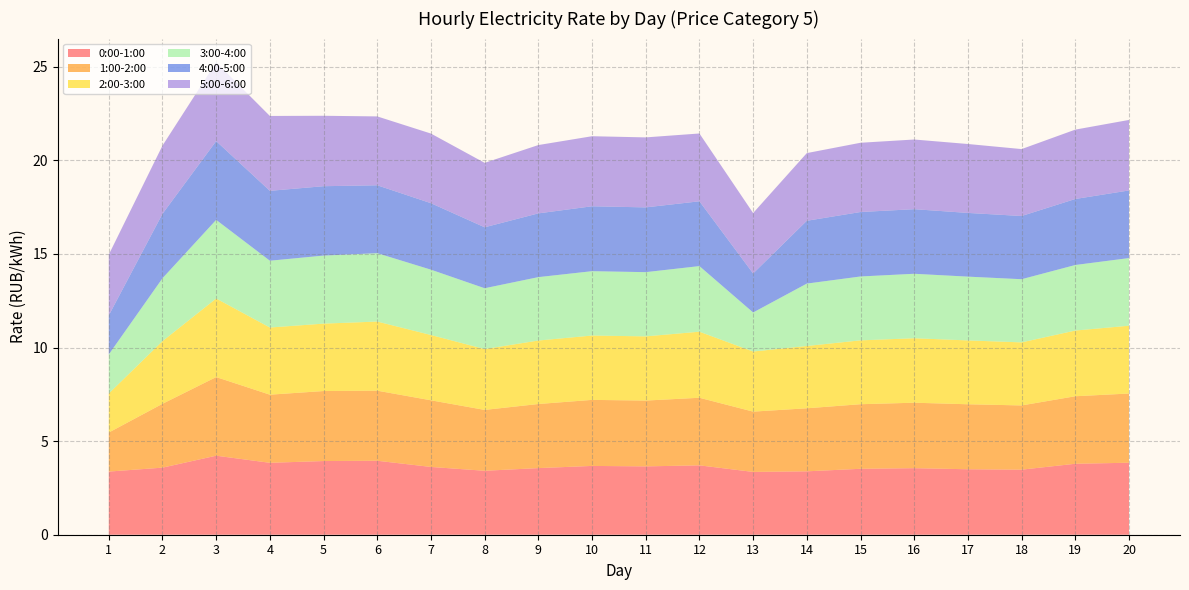

Reading left to right, transcribe all the data shown in this chart.

0:00-1:00: 3.4	3.6	4.2	3.8	3.9	4.0	3.6	3.4	3.6	3.7	3.7	3.7	3.4	3.4	3.5	3.6	3.5	3.5	3.8	3.8
1:00-2:00: 2.1	3.4	4.2	3.6	3.7	3.7	3.6	3.3	3.4	3.5	3.5	3.6	3.2	3.4	3.4	3.5	3.5	3.4	3.6	3.7
2:00-3:00: 2.1	3.3	4.2	3.6	3.6	3.7	3.5	3.2	3.4	3.4	3.4	3.5	3.2	3.3	3.4	3.4	3.4	3.4	3.5	3.6
3:00-4:00: 2.1	3.4	4.2	3.6	3.6	3.7	3.5	3.2	3.4	3.4	3.4	3.5	2.1	3.3	3.4	3.4	3.4	3.4	3.5	3.6
4:00-5:00: 2.1	3.4	4.2	3.7	3.7	3.6	3.6	3.3	3.4	3.5	3.5	3.5	2.1	3.4	3.4	3.5	3.4	3.4	3.5	3.6
5:00-6:00: 3.2	3.6	4.2	4.0	3.8	3.7	3.7	3.4	3.6	3.7	3.7	3.6	3.2	3.6	3.7	3.7	3.7	3.6	3.7	3.8